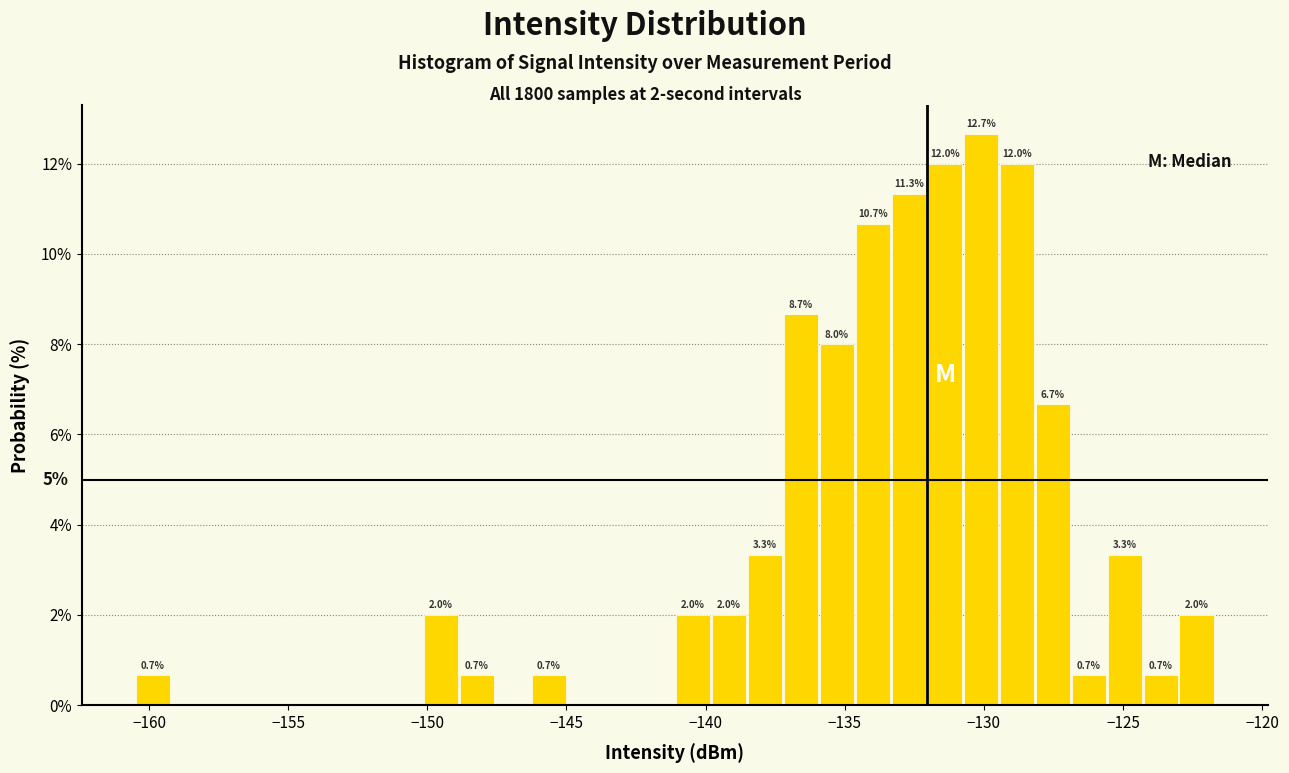

Around what value on the x-axis is the tallest bar? Give the approximate position of its centre, as read against the axis.

-130.0